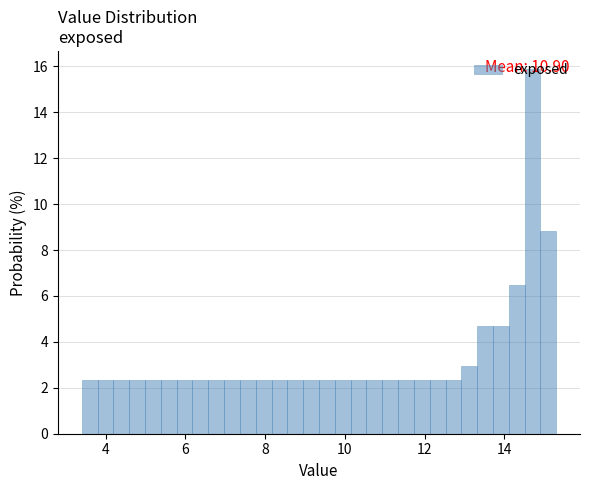

Around what value on the x-axis is the tallest bar? Give the approximate position of its centre, as read against the axis.

14.8